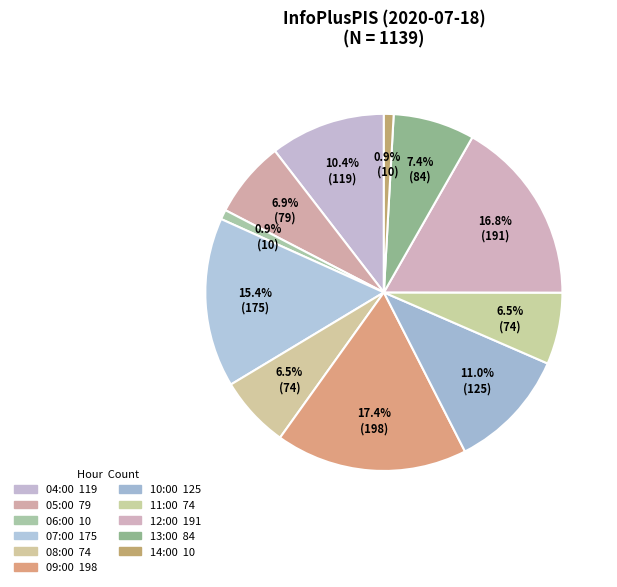

How many slices are in this pie chart?

11